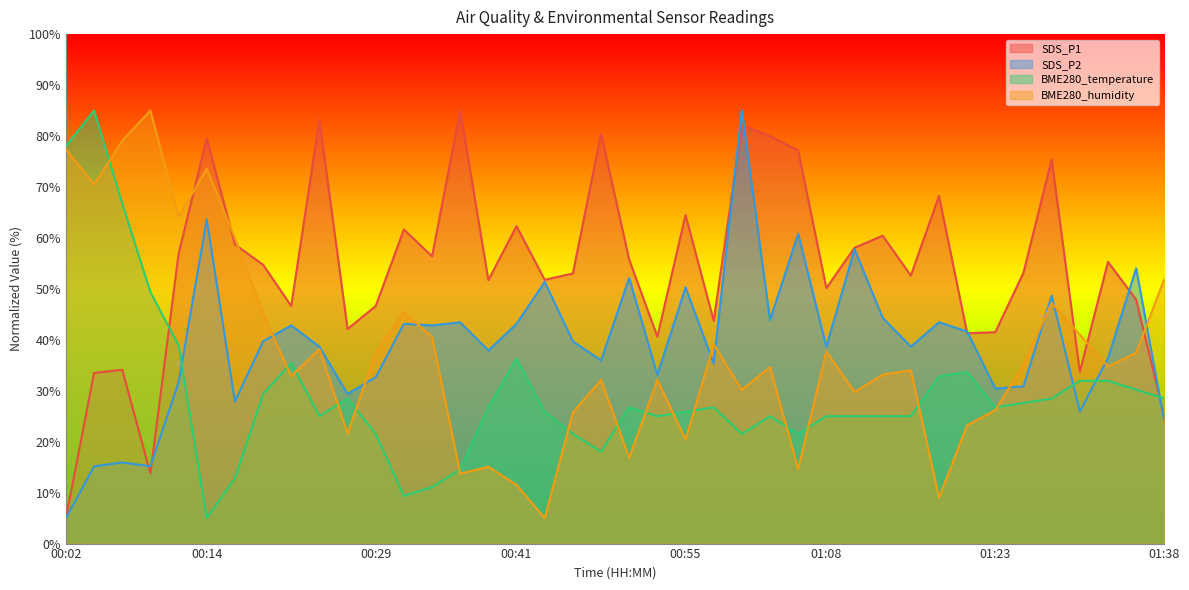

How many values in the BME280_temperature series are below 26?

19